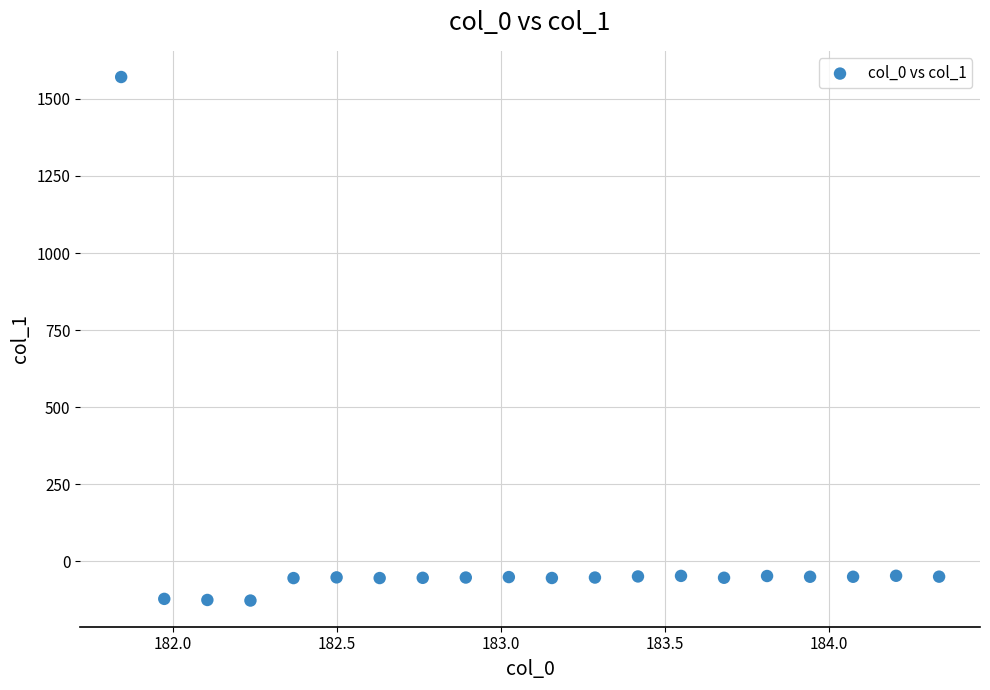

What is the range of X values (max minus min)?

2.5